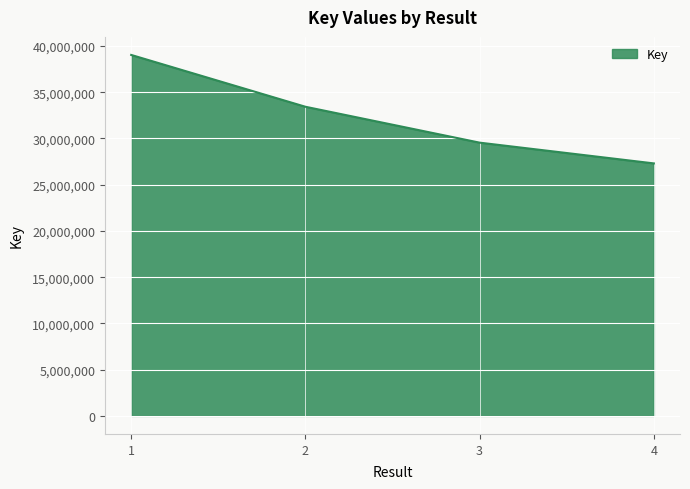

Approximately how many times larger is the value at 4 compared to 3?

0.9